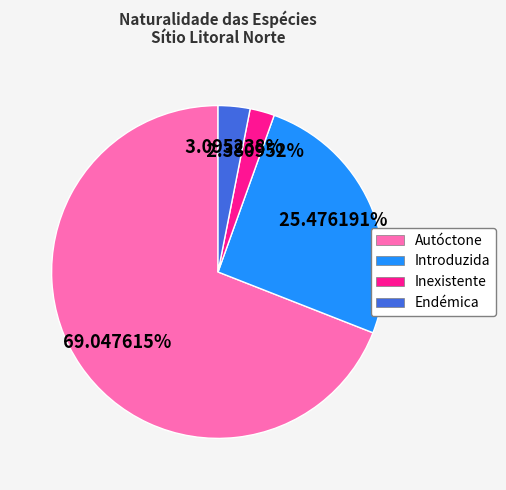

What is the largest slice in the pie chart?

Autóctone